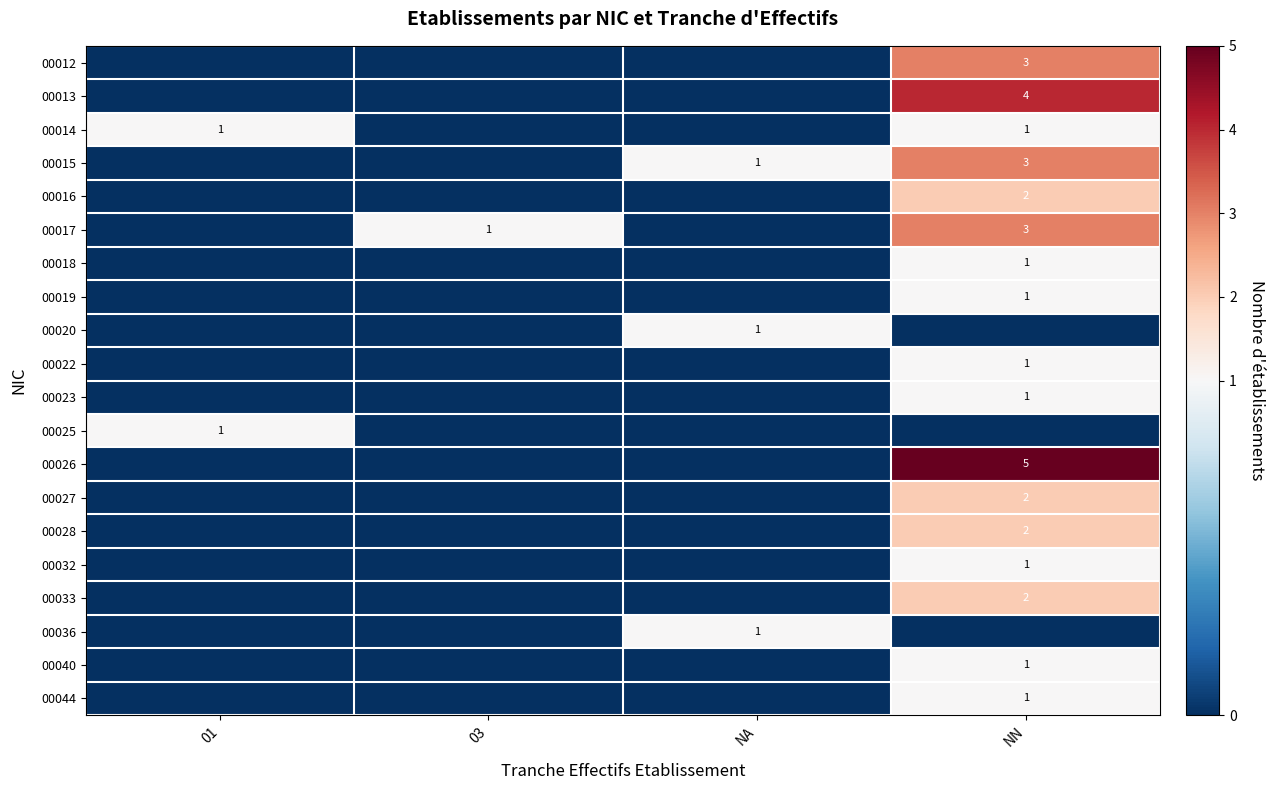

The 00016 series shows 3 at NN. True or false?

False